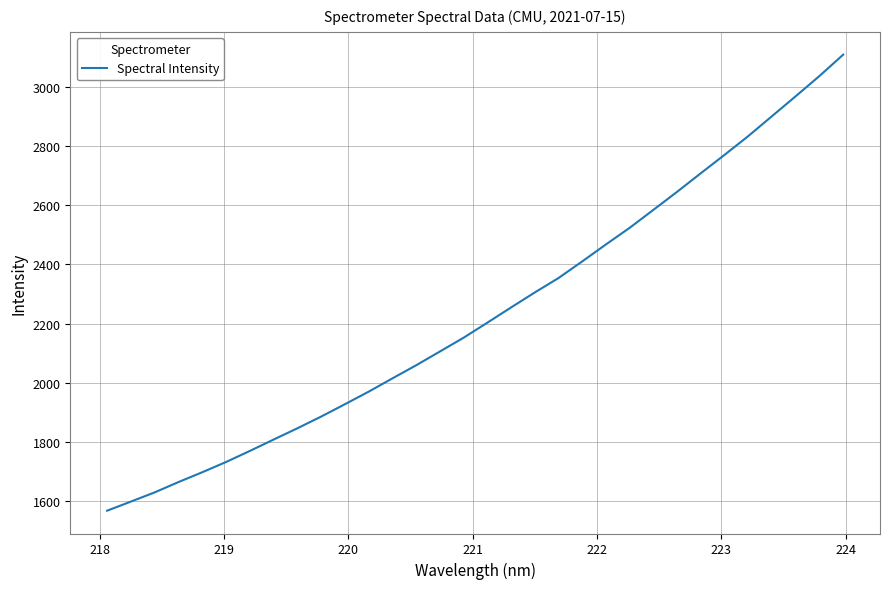

What is the smallest value displayed?

1568.8